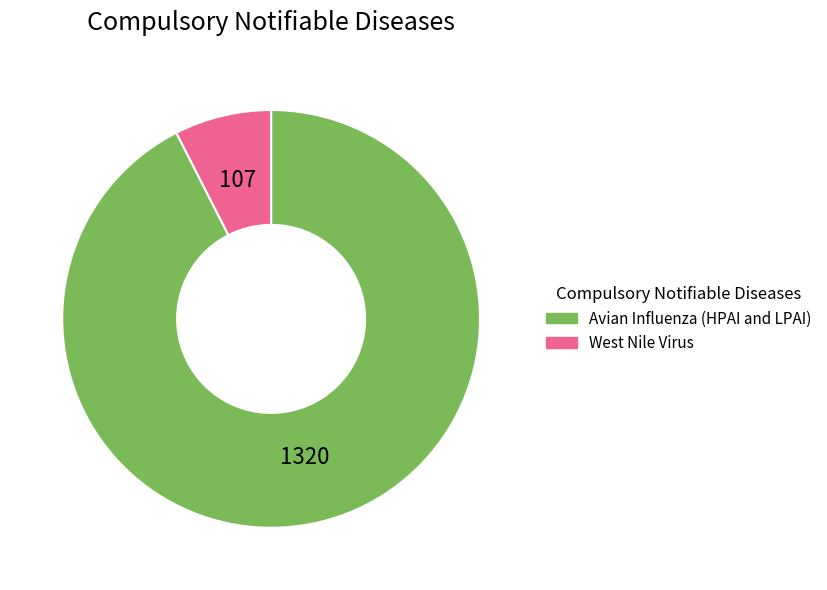

Does West Nile Virus account for over 50% of the chart?

No